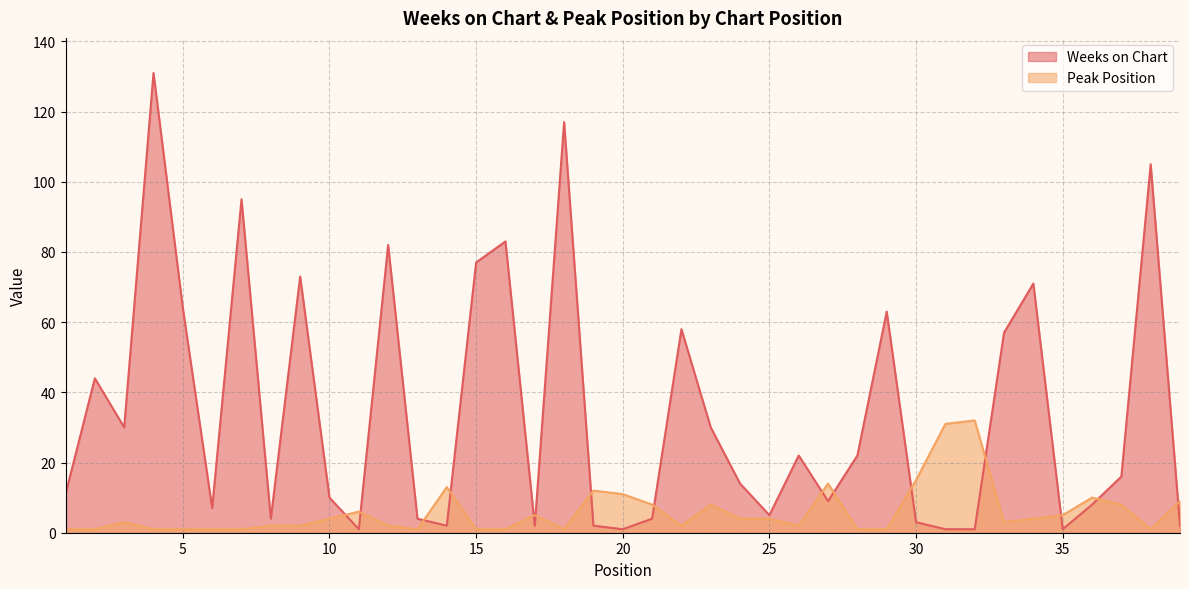

What is the value of the Peak Position point at the 3rd from the left?

3